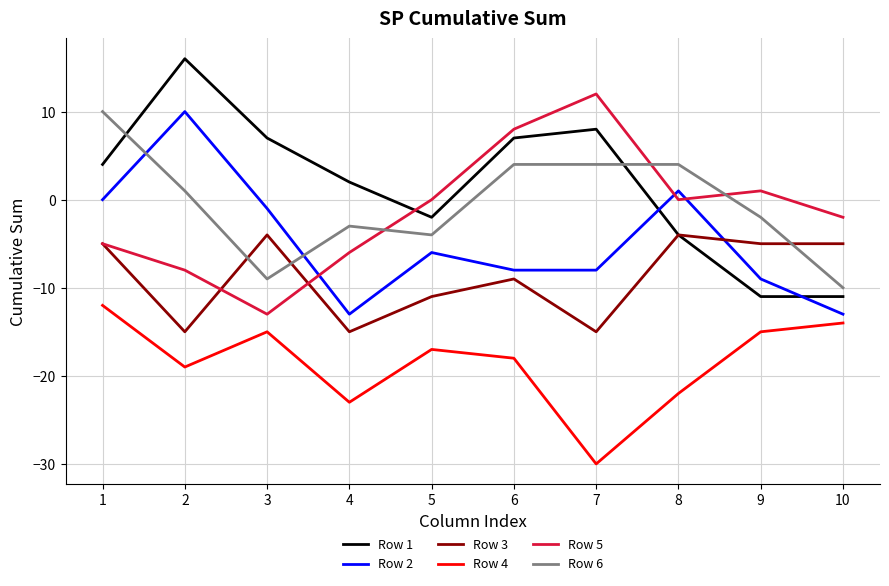

True or false: Row 4 and Row 5 intersect in this chart.

False